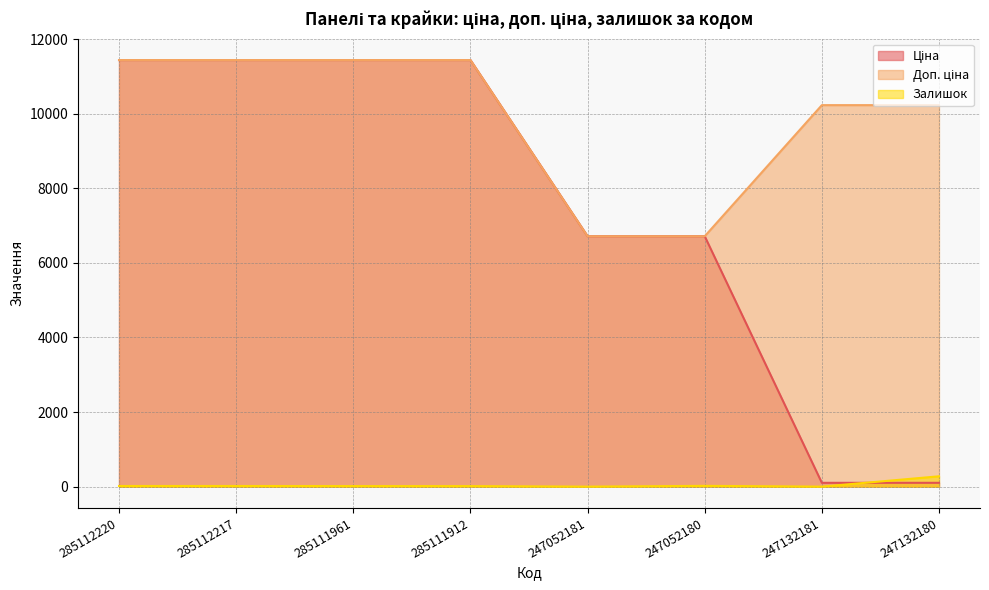

What position from the right is 247132181?

2